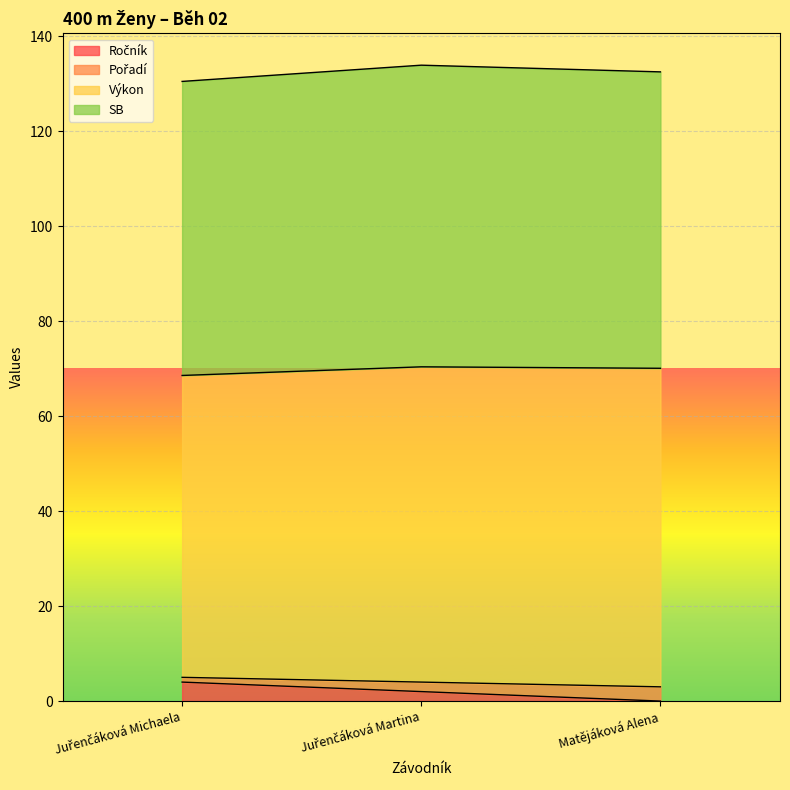

Does the chart display data point markers on the line(s)?

No